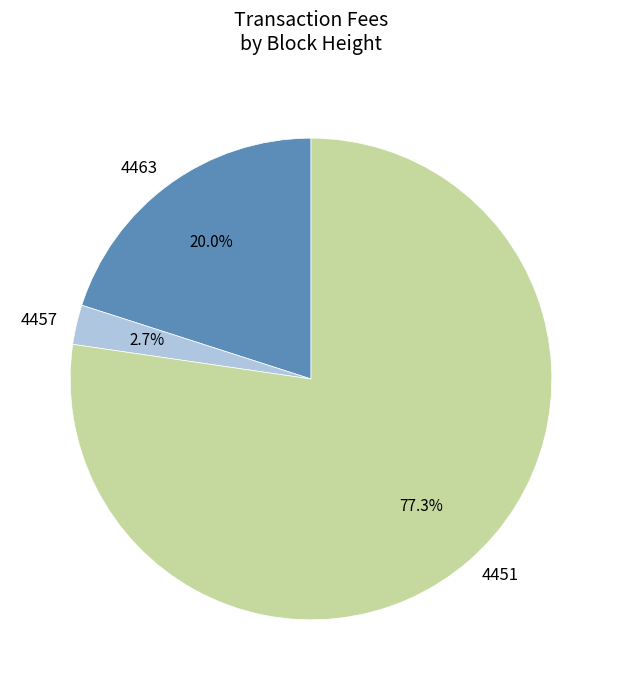

How many segments does this pie chart have?

3